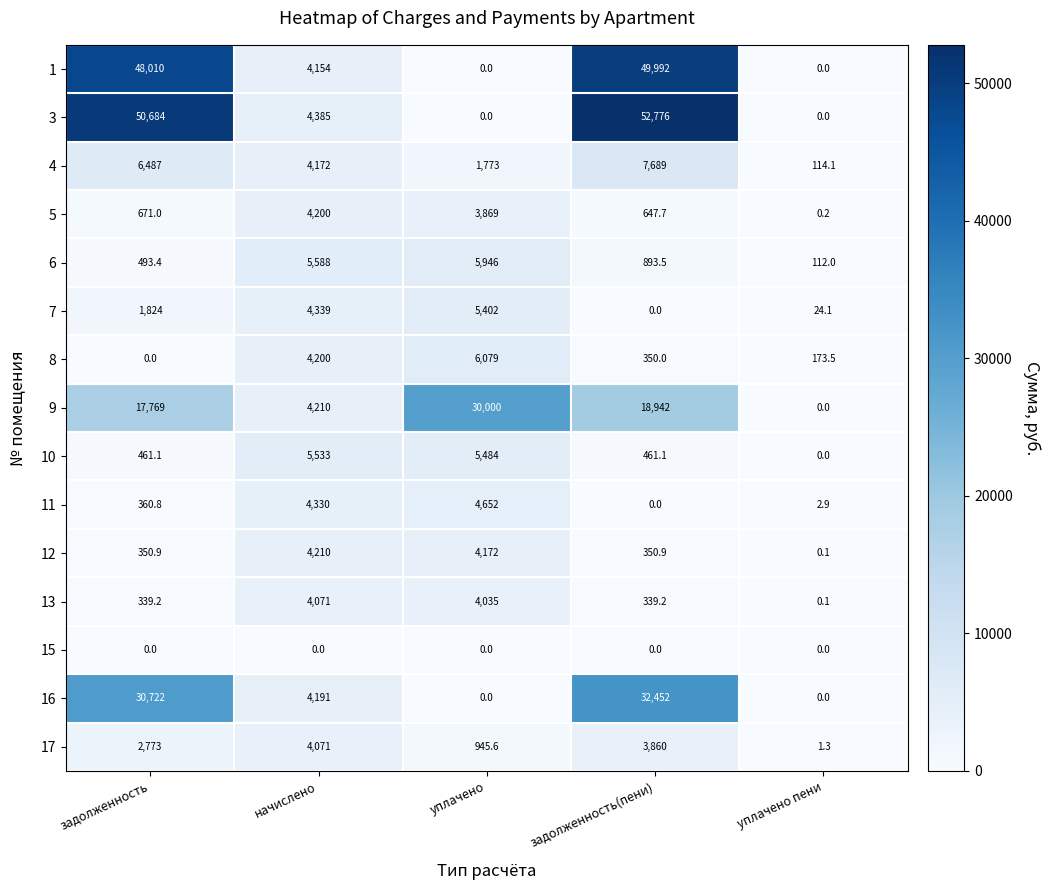

Count the 4 values in the range 1773 to 6487.

3